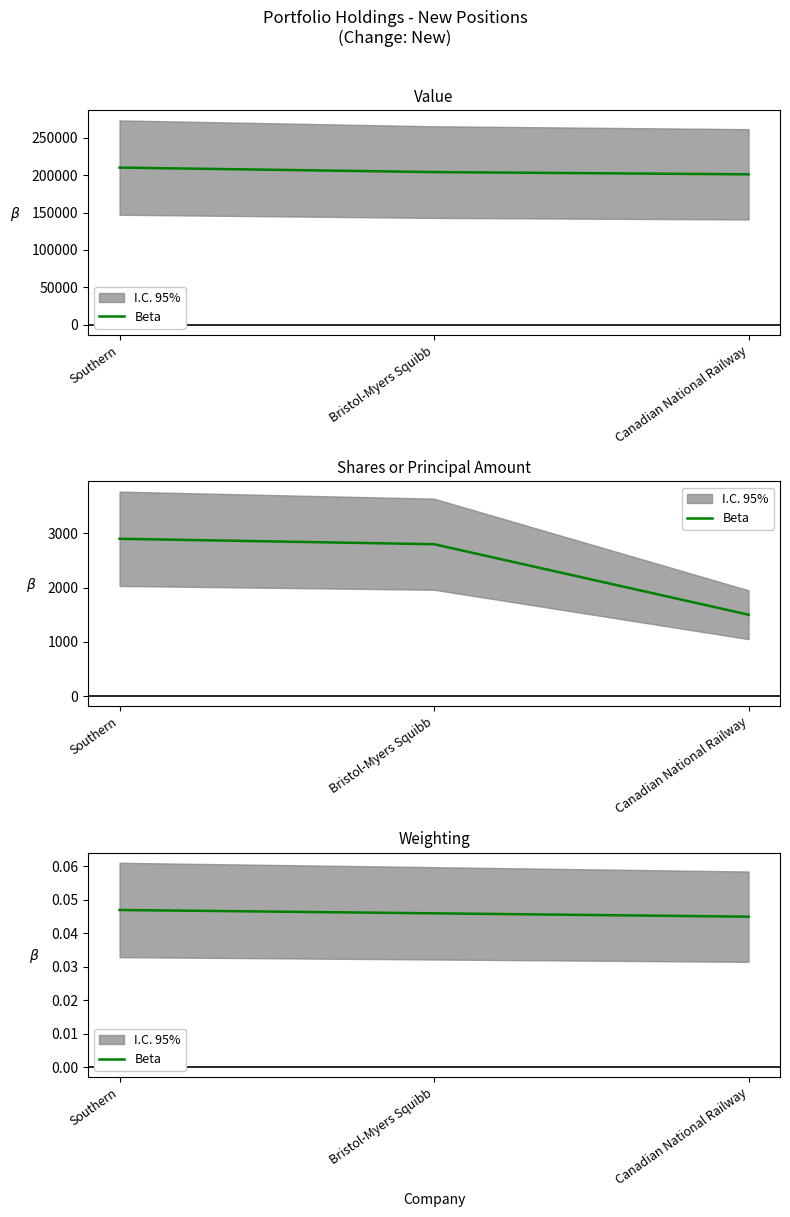

Count the number of categories in the chart.

3